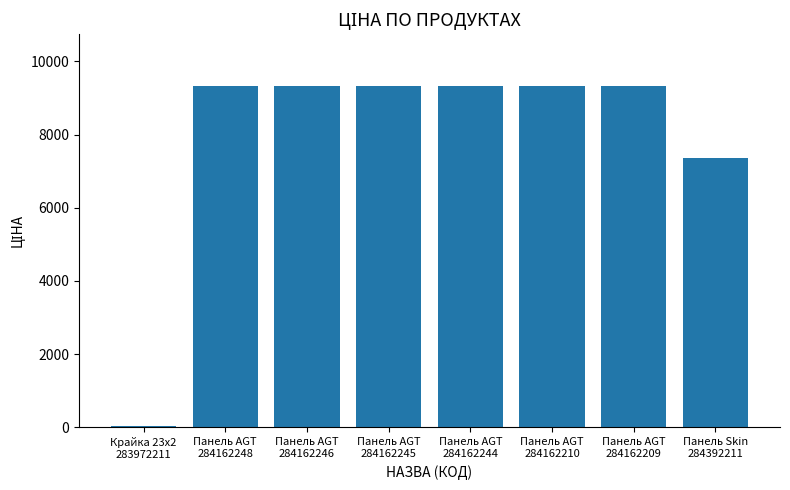

What is the greatest value displayed?

9342.0